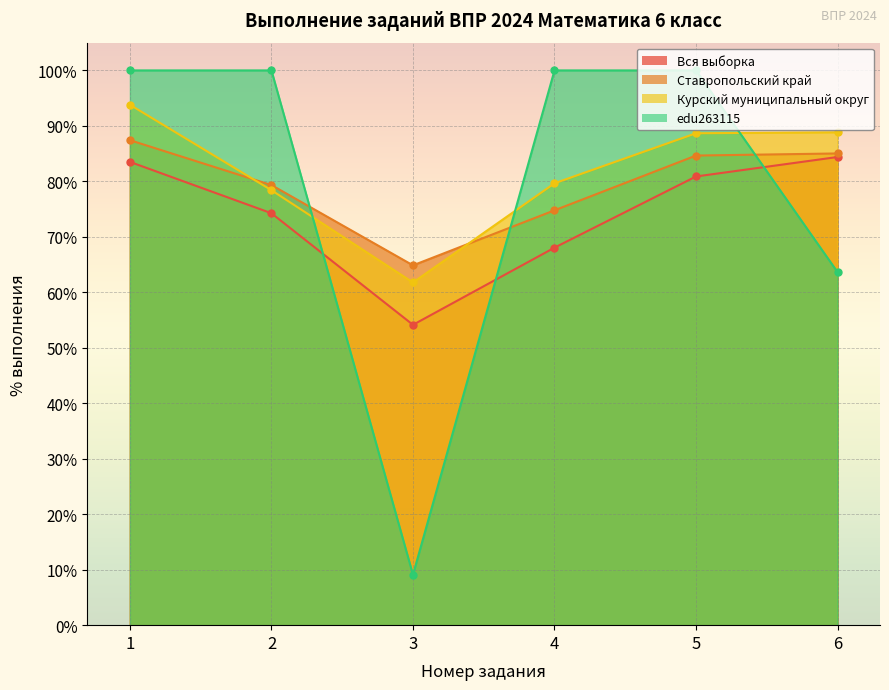

Reading left to right, extract all data points from this chart.

Вся выборка: 1=83.5	2=74.2	3=54.1	4=68.0	5=80.9	6=84.4
Ставропольский край: 1=87.4	2=79.3	3=64.9	4=74.8	5=84.7	6=85.0
Курский муниципальный округ: 1=93.8	2=78.4	3=61.8	4=79.7	5=88.7	6=88.8
edu263115: 1=100.0	2=100.0	3=9.1	4=100.0	5=100.0	6=63.6